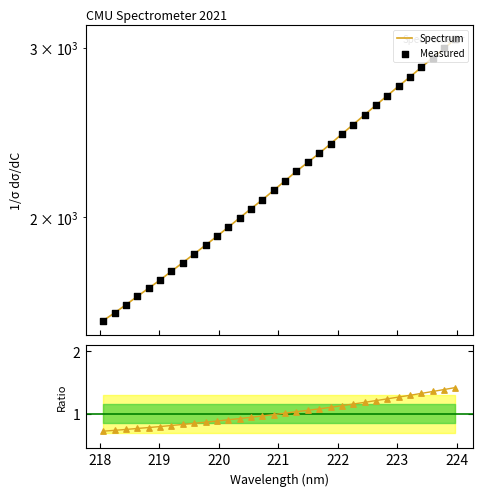

Which series reaches the maximum Y coordinate?

Spectrum